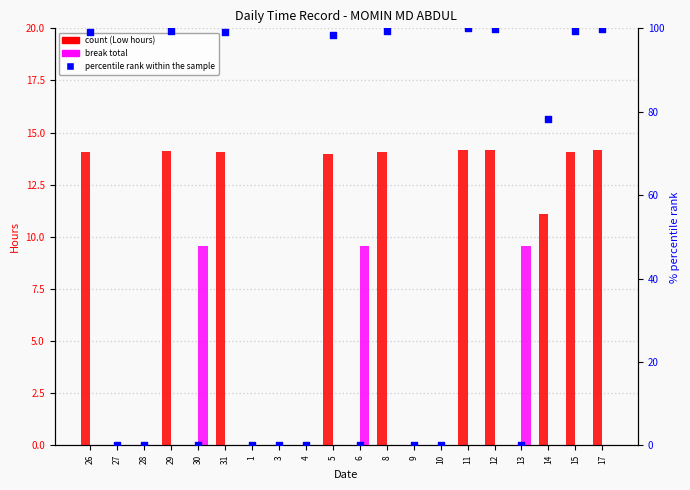

Which series has the widest spread of Y values?

percentile rank within the sample